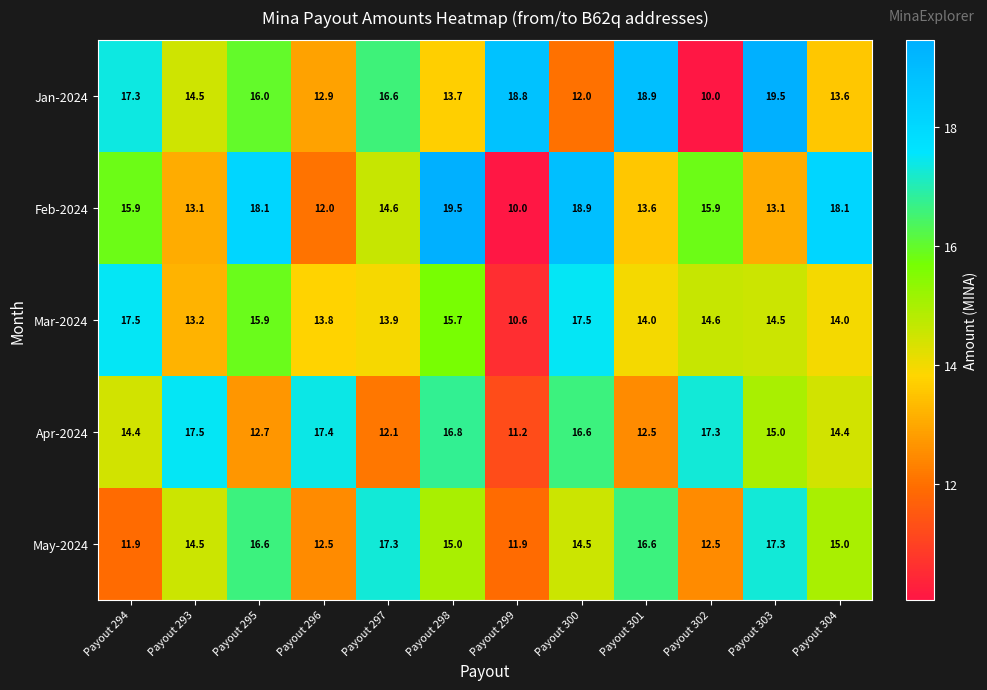

Where does the Mar-2024 series first go above 14?

Payout 294